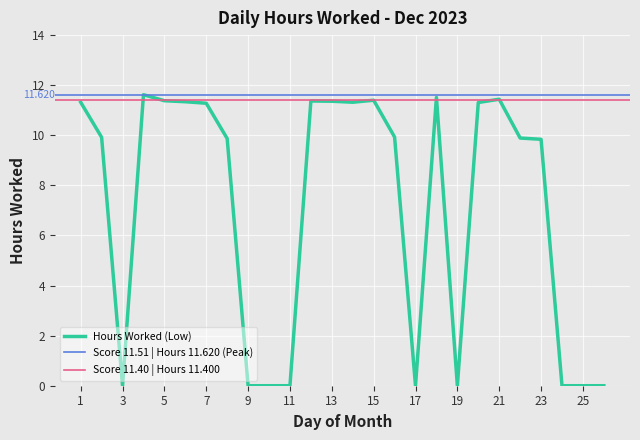

List the labels in order of value, largest first.

4, 18, 21, 15, 5, 12, 13, 6, 1, 14, 20, 7, 16, 2, 22, 8, 23, 3, 9, 10, 11, 17, 19, 24, 25, 26